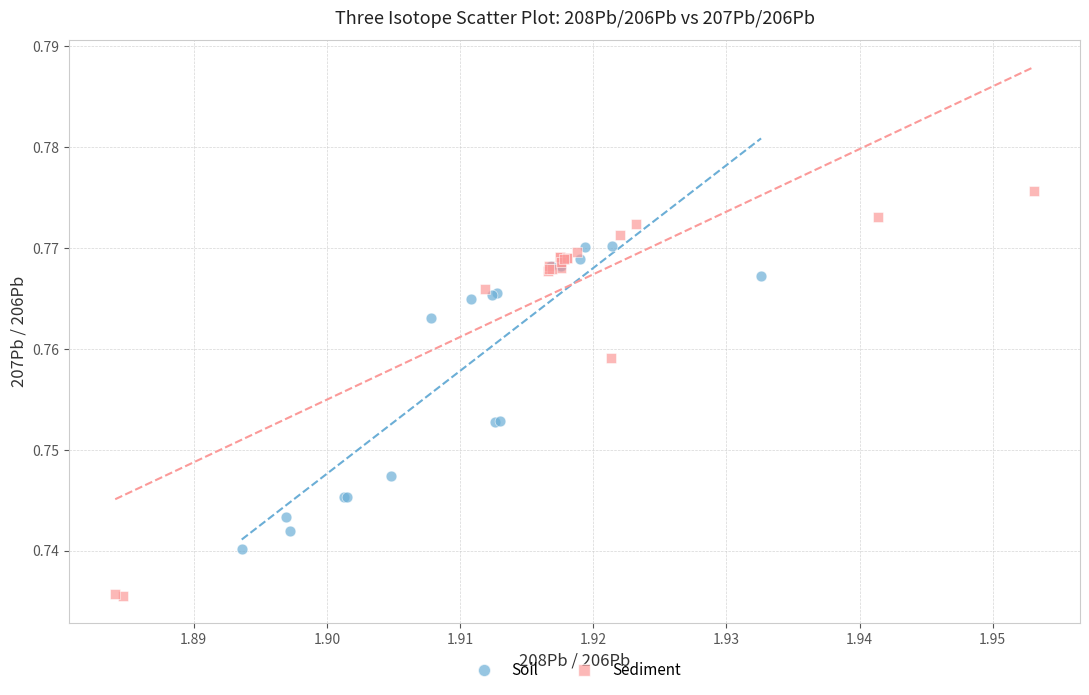

What are all the series names shown in the legend?

Soil, Sediment